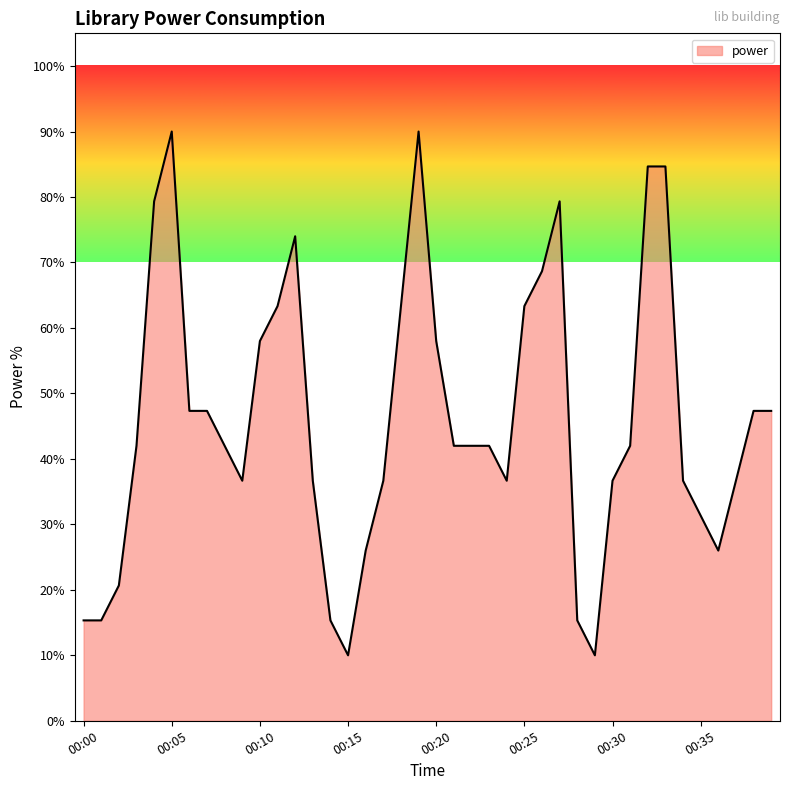

What is the smallest value displayed?

10.0